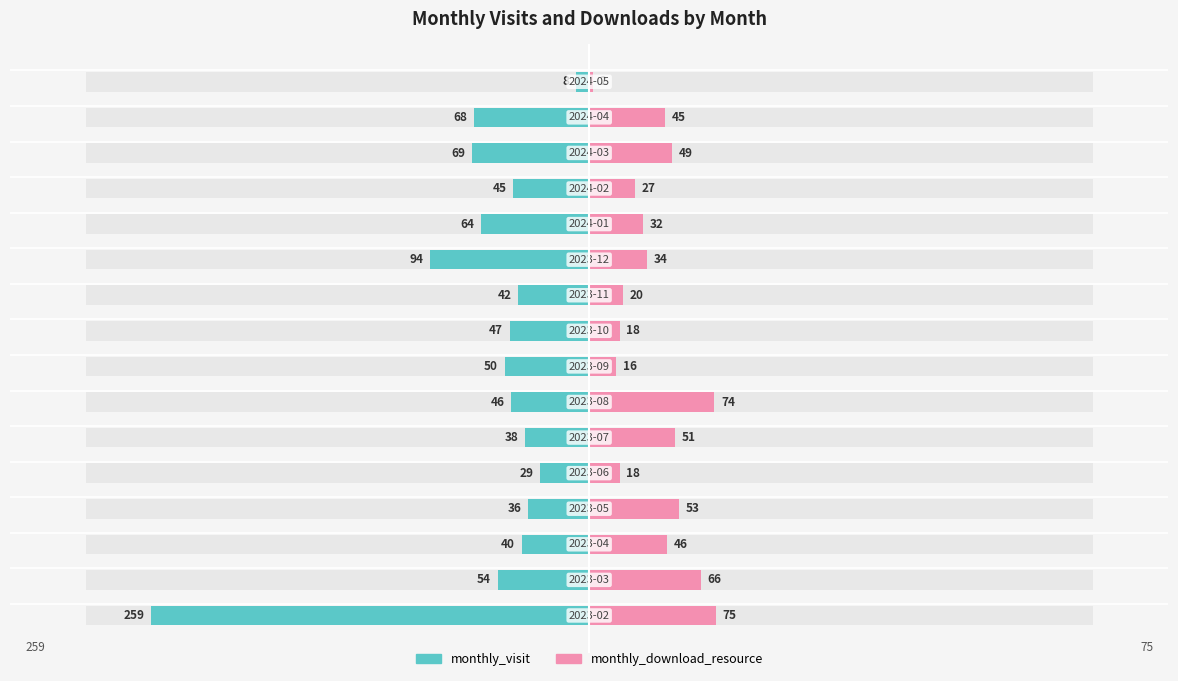

What is the value of the monthly_download_resource bar at the 11th from the left?

34